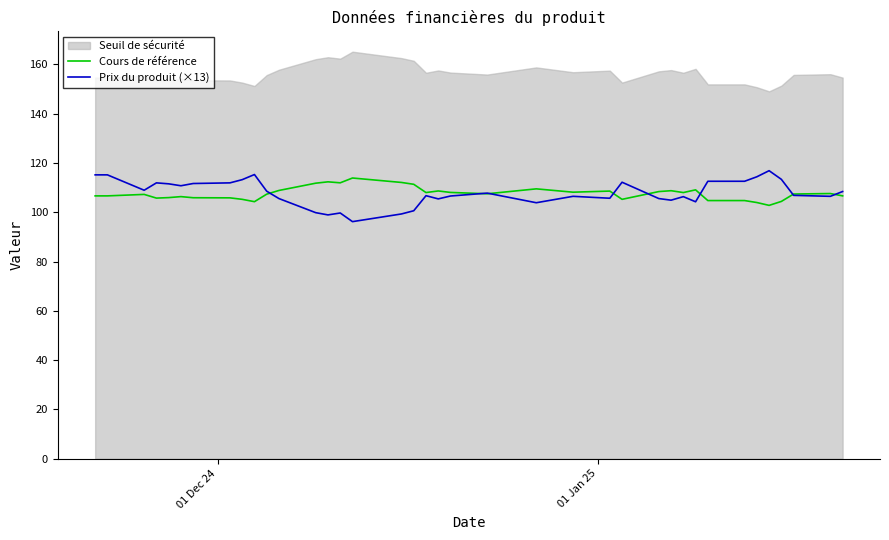

What is the minimum value for Prix du produit (×13)?

96.2